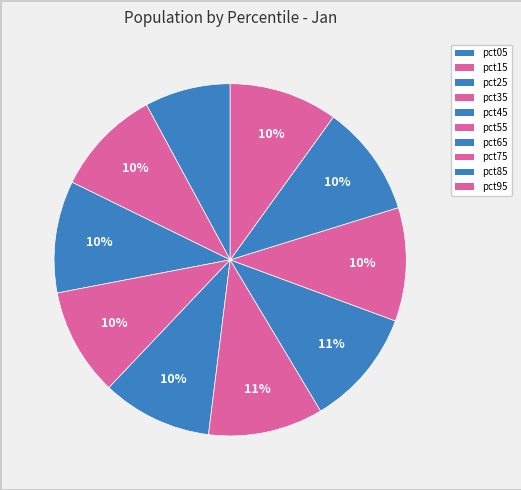

Is it true that pct65 is 1% of the pie?

False